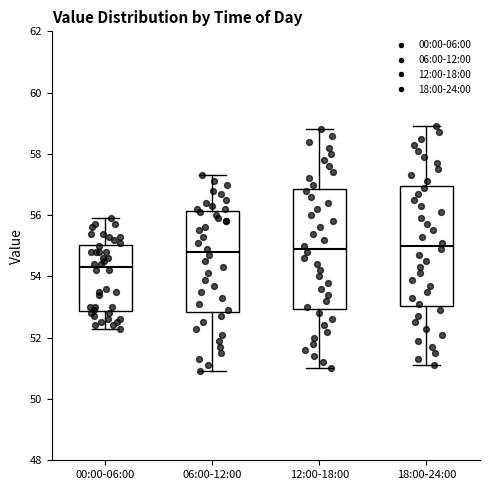

Where is the upper edge of the box for 18:00-24:00 on the y-axis? The values are not printed on the chart, so give them approximately, as read against the axis.

57.0